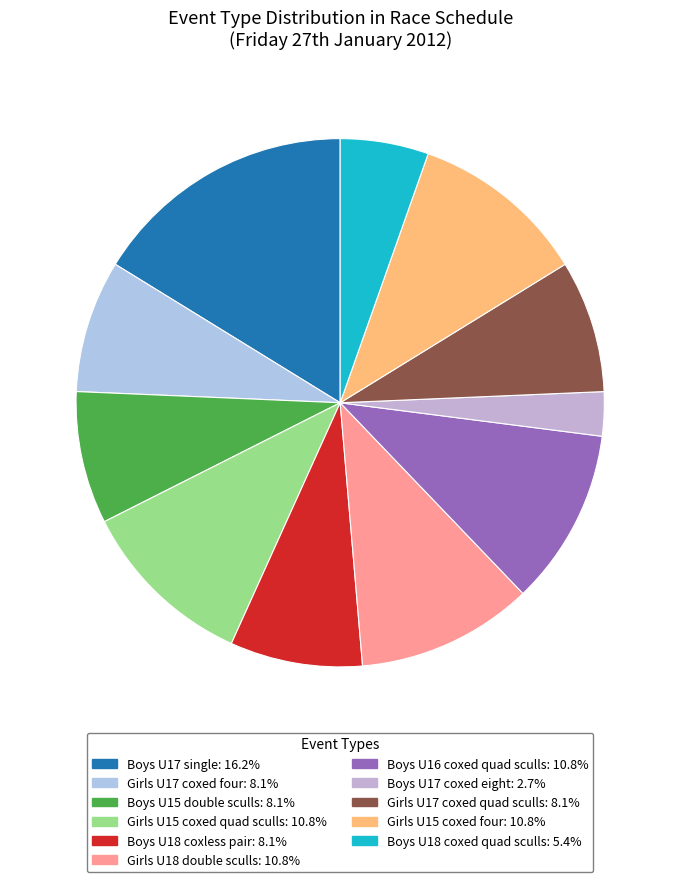

What is the smallest slice in the pie chart?

Boys U17 coxed eight